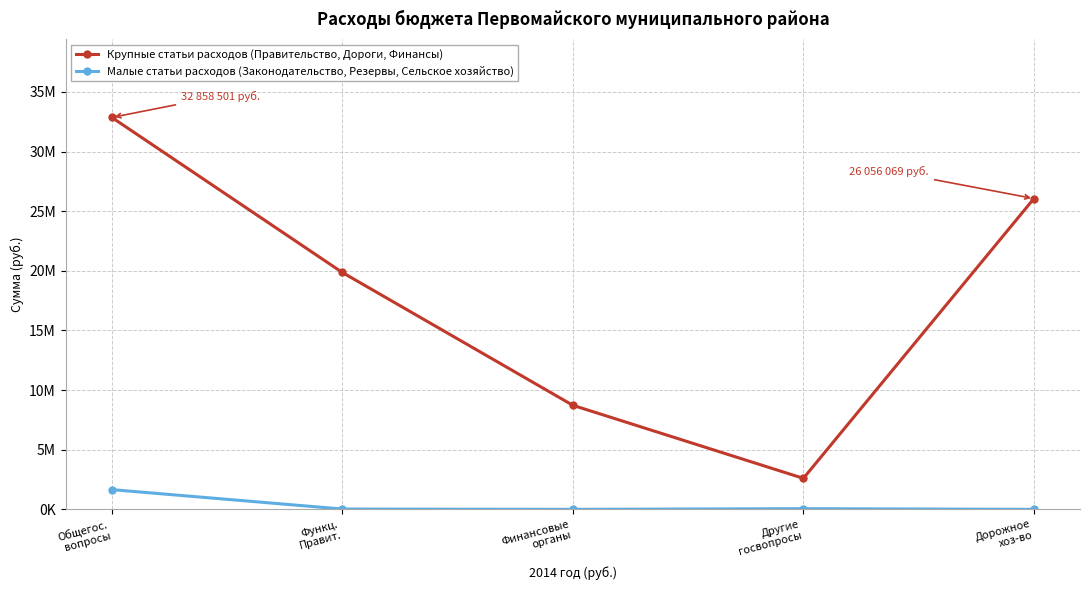

Rank the series by their average value, from highest to lowest.

Крупные статьи расходов (Правительство, Дороги, Финансы), Малые статьи расходов (Законодательство, Резервы, Сельское хозяйство)